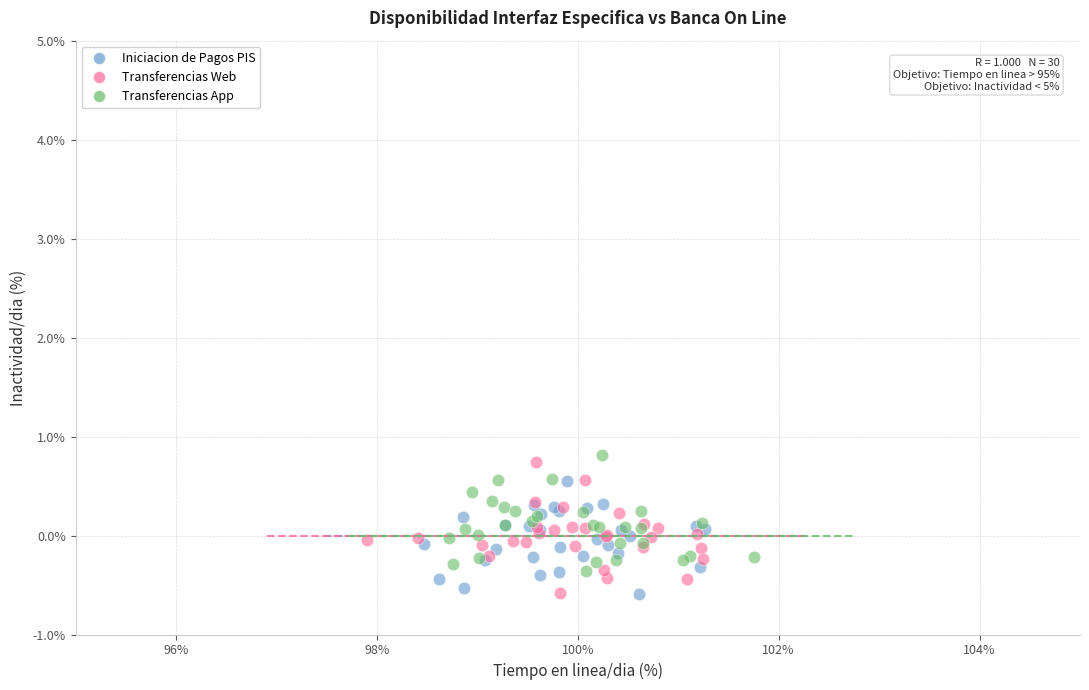

Which series reaches the maximum Y coordinate?

Transferencias App